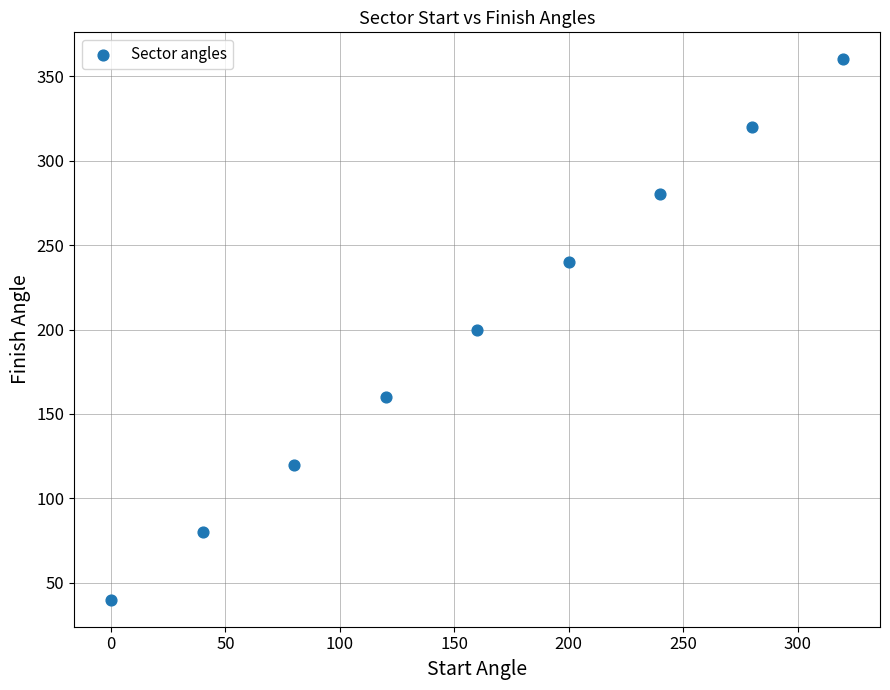

What is the average X value?

160